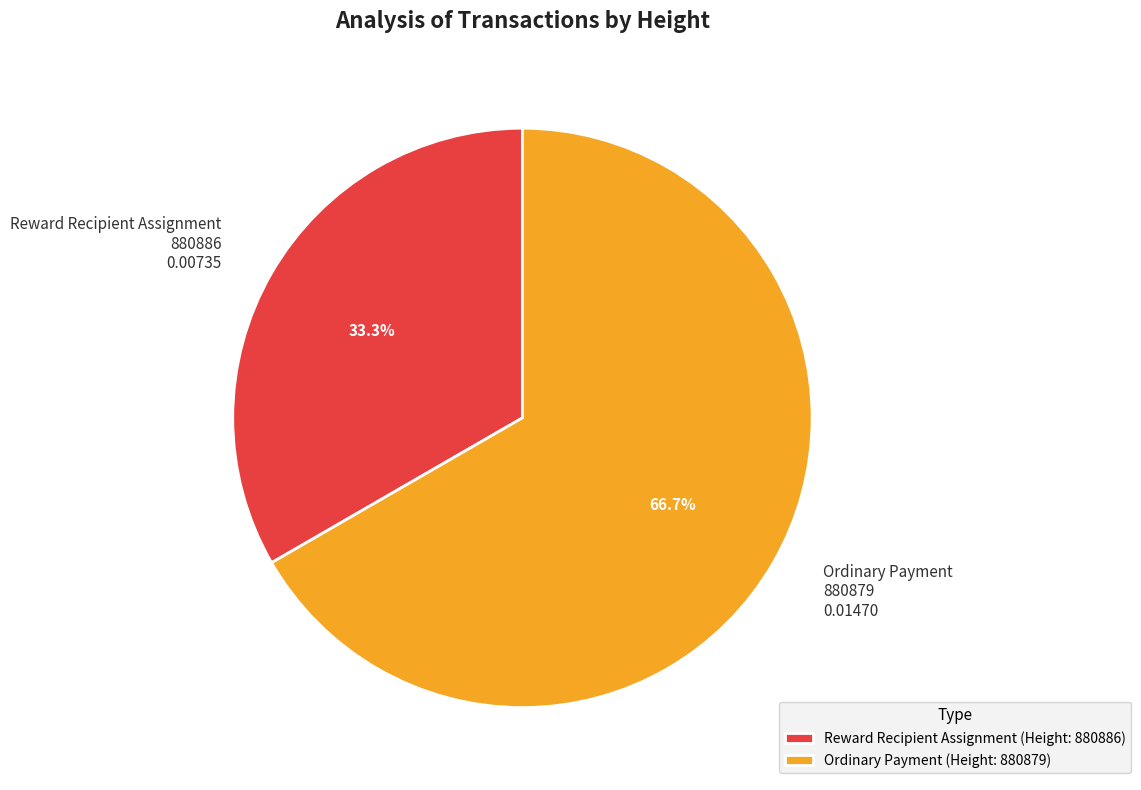

Combined, what portion of the pie is Ordinary Payment 880879 0.01470 and Reward Recipient Assignment 880886 0.00735?

100.0%